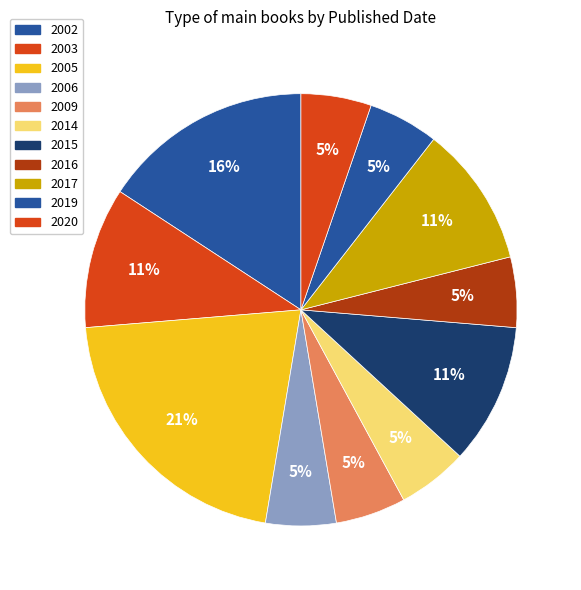

Which category has the smallest portion of the pie?

2002